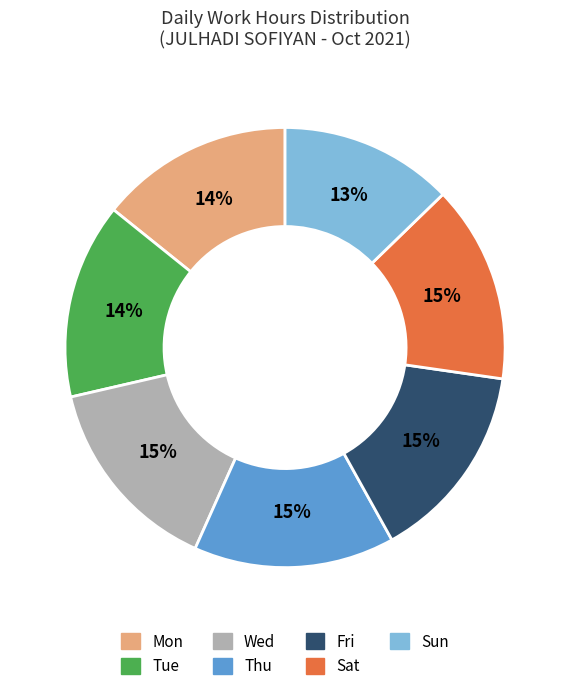

How many slices are in this pie chart?

7